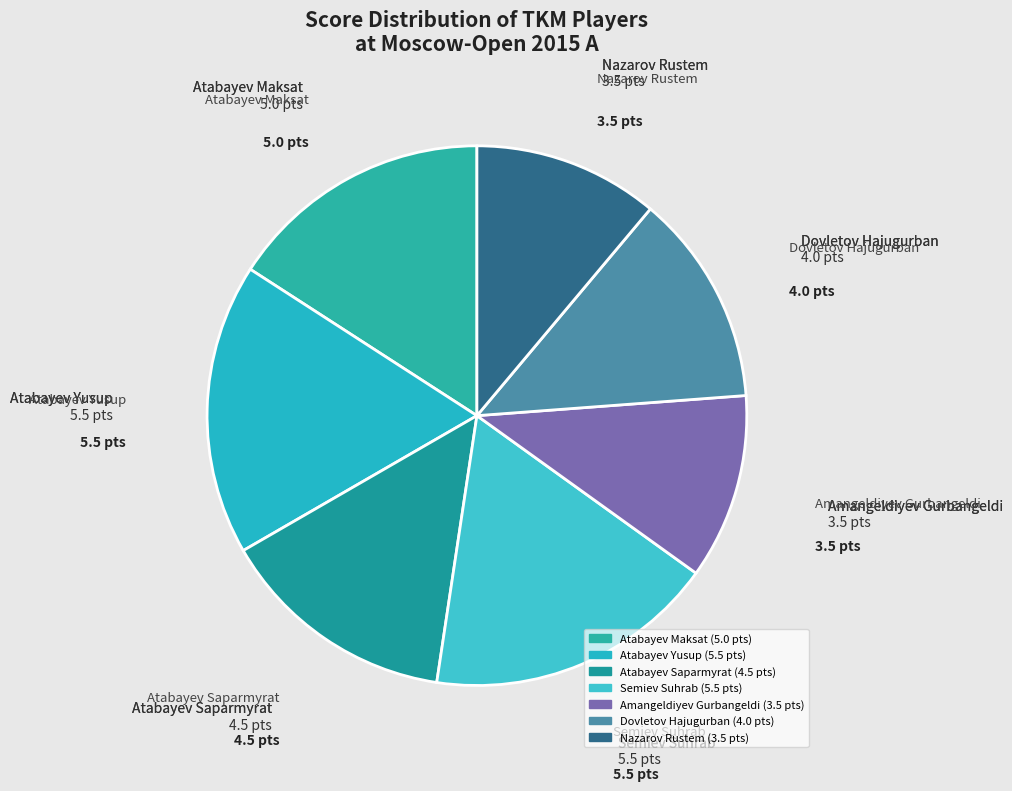

Combined, do Semiev Suhrab and Dovletov Hajugurban account for over 50%?

No